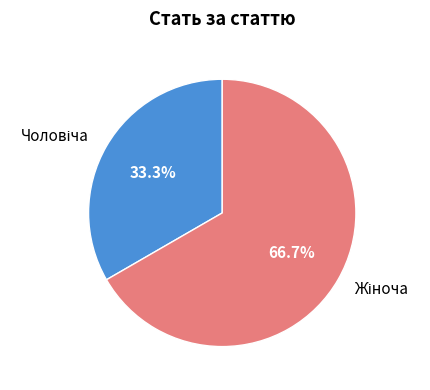

Does any single category account for the majority?

Yes